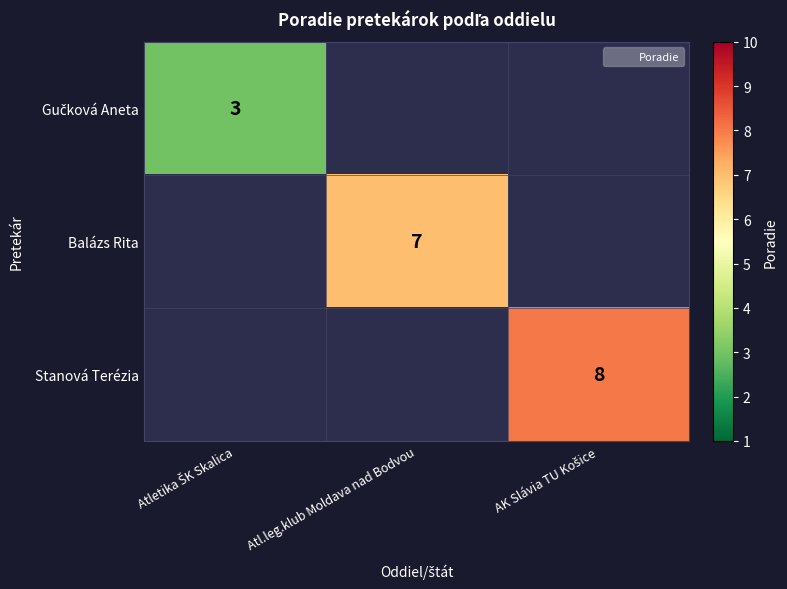

At which category does the chart reach its peak across all series?

AK Slávia TU Košice